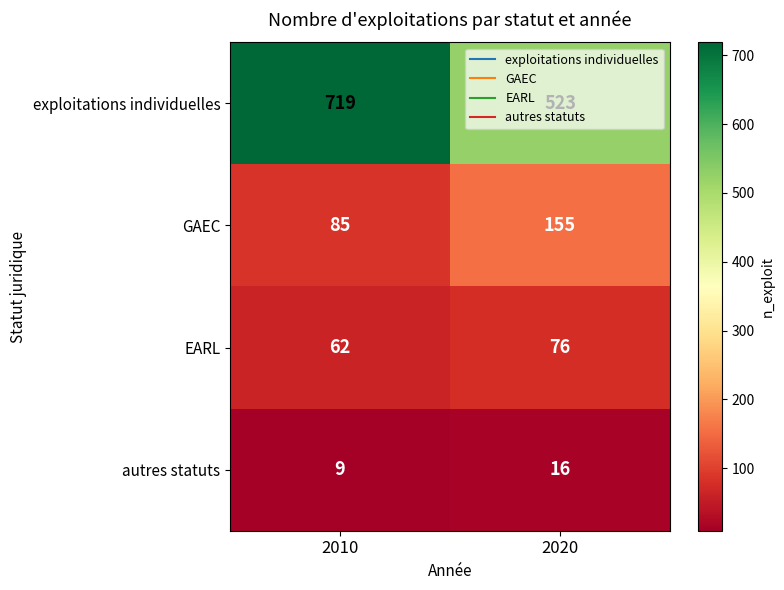

At which label does GAEC reach its peak?

2020